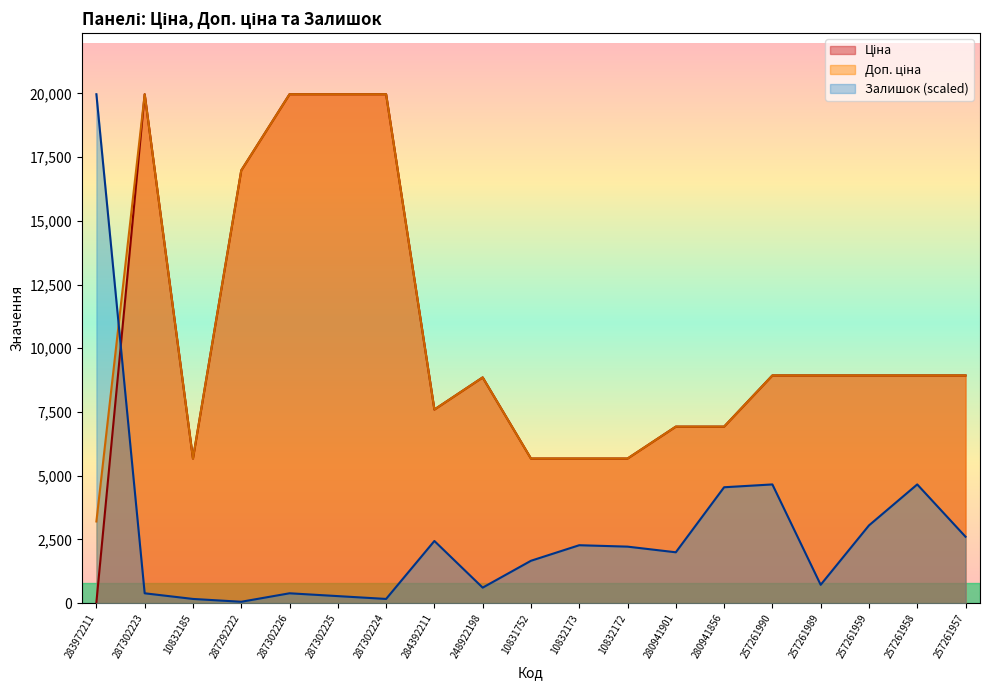

Which series has the largest total across all categories?

Доп. ціна